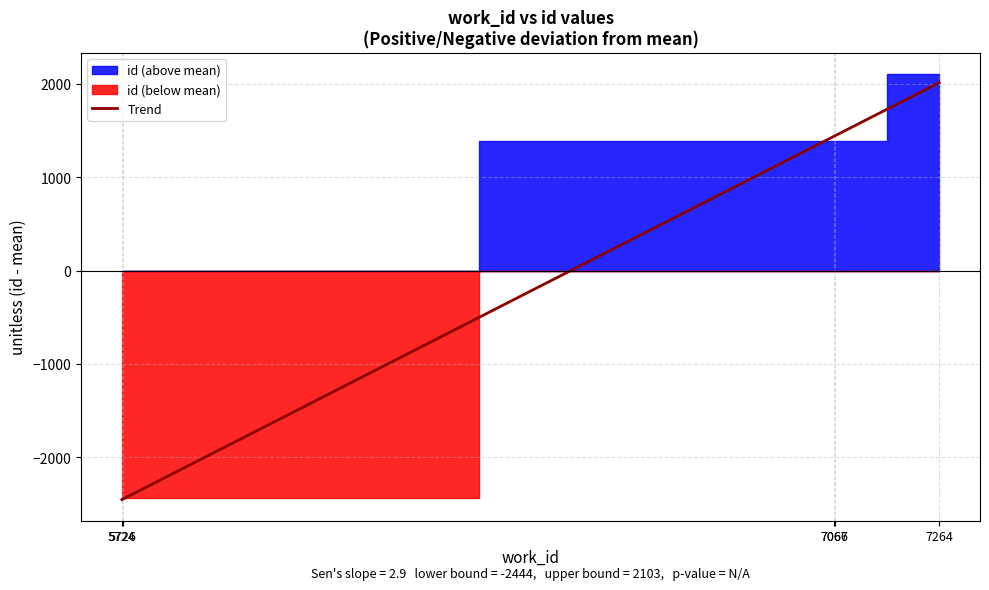

What is the difference between the values at 5726 and 7067?

3830